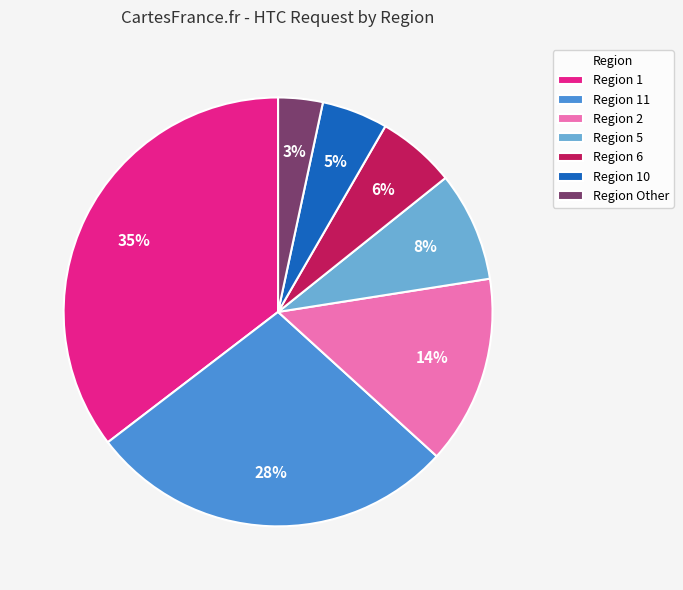

To the nearest percent, what is the difference between the largest and smallest slice percentages?

32%